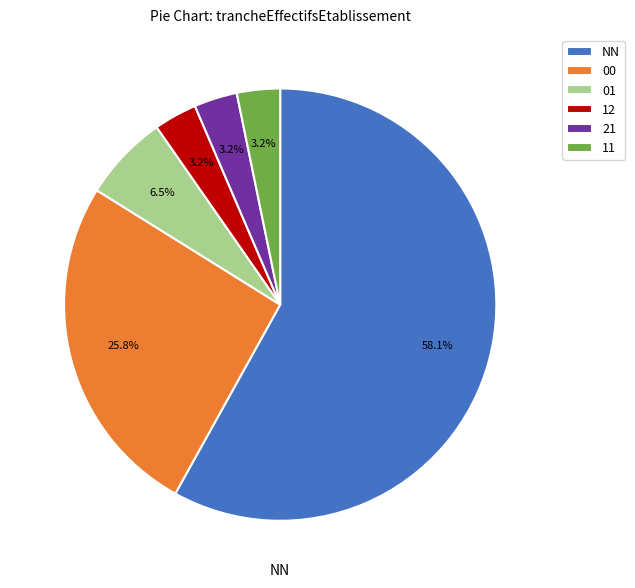

True or false: NN accounts for 58% of the total.

True